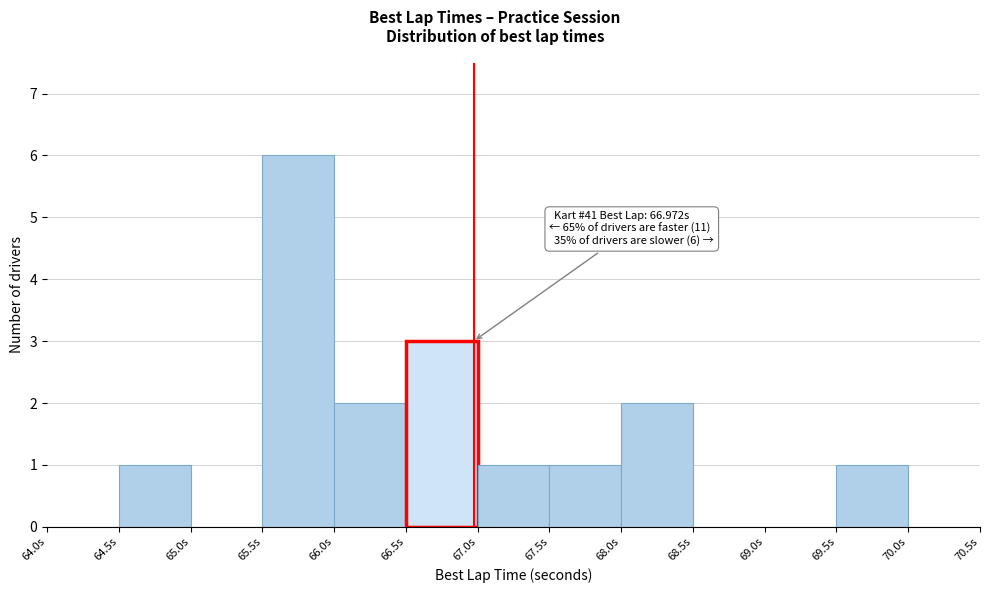

Over which range of the x-axis is the bar tallest?

65.5 to 66.0